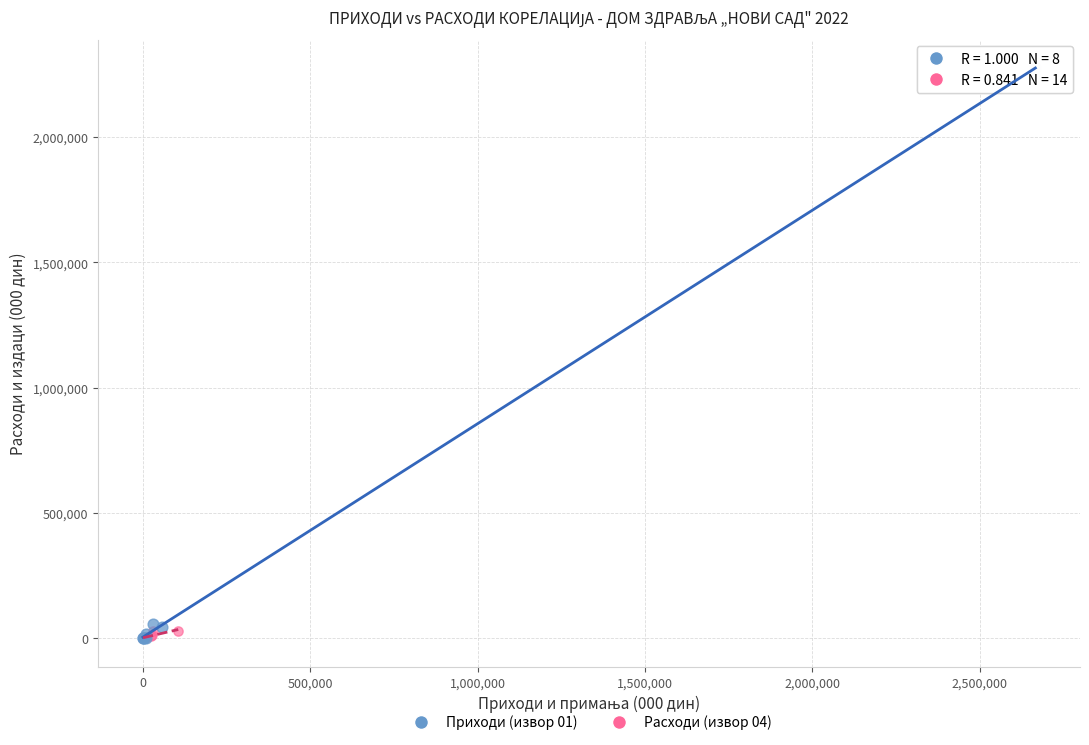

Which series has the widest spread of Y values?

Приходи (извор 01)